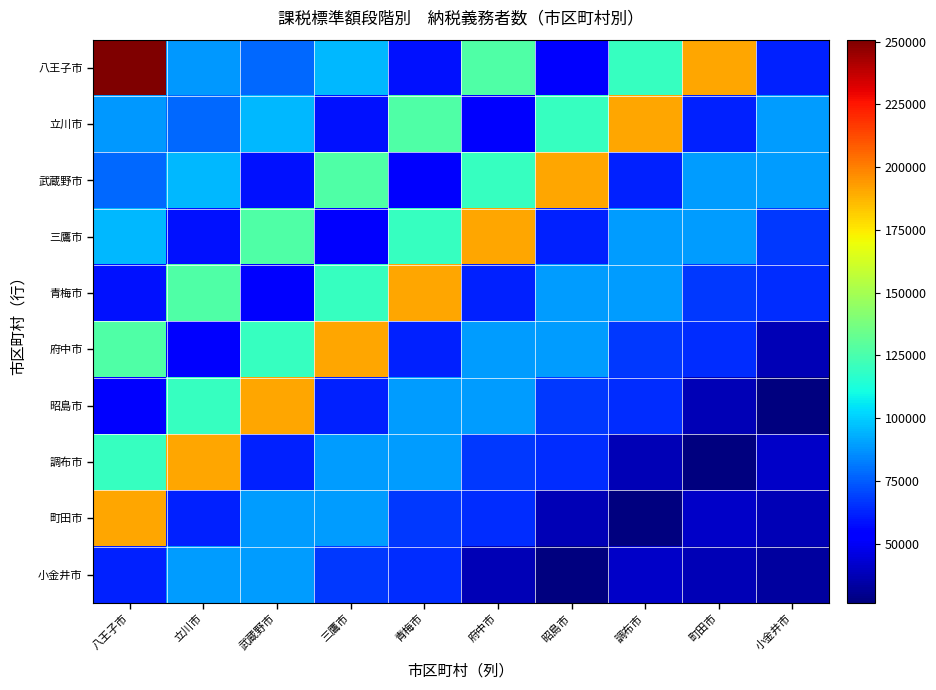

Which has a higher value, 武蔵野市 or 町田市?

町田市